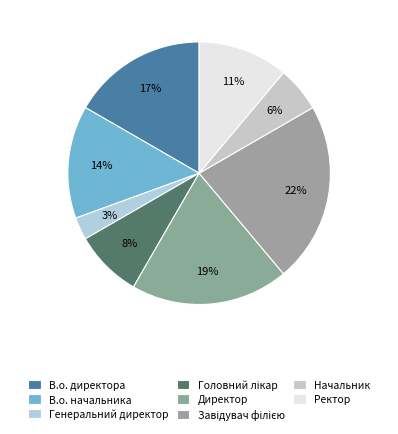

The В.о. директора slice represents 5% of the pie. True or false?

False